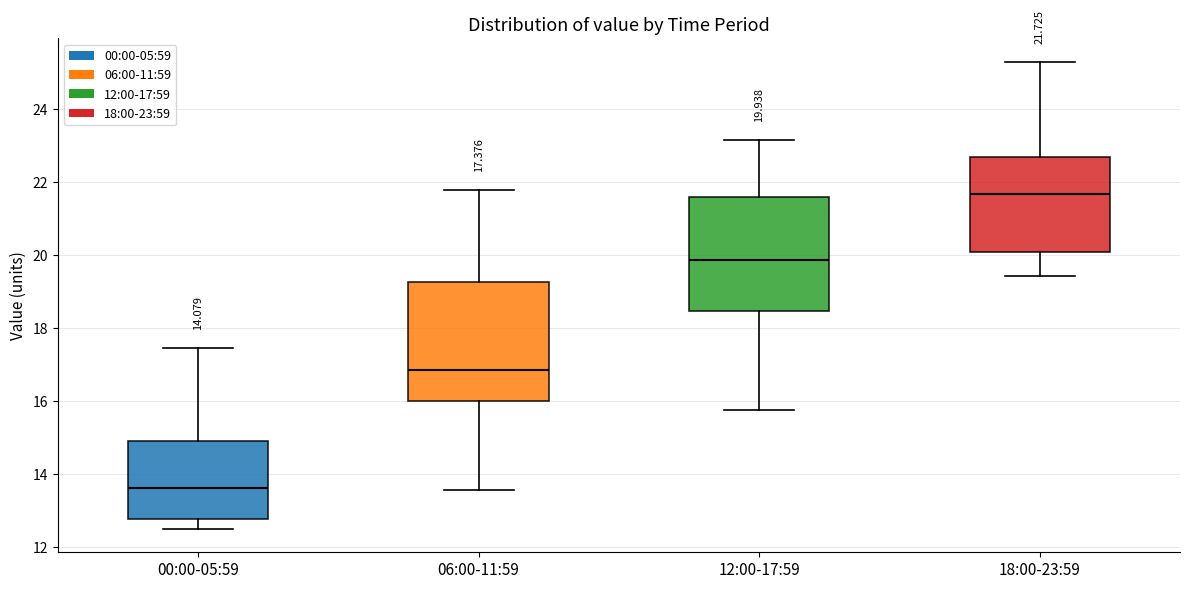

Which box's median line is the lowest?

00:00-05:59